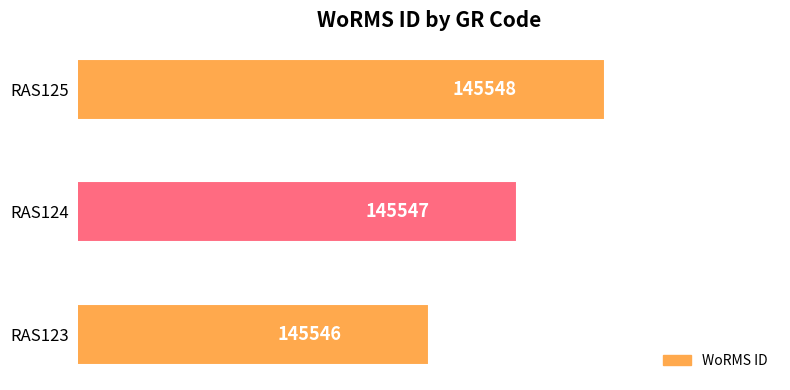

Which category has the highest value across all series?

RAS125